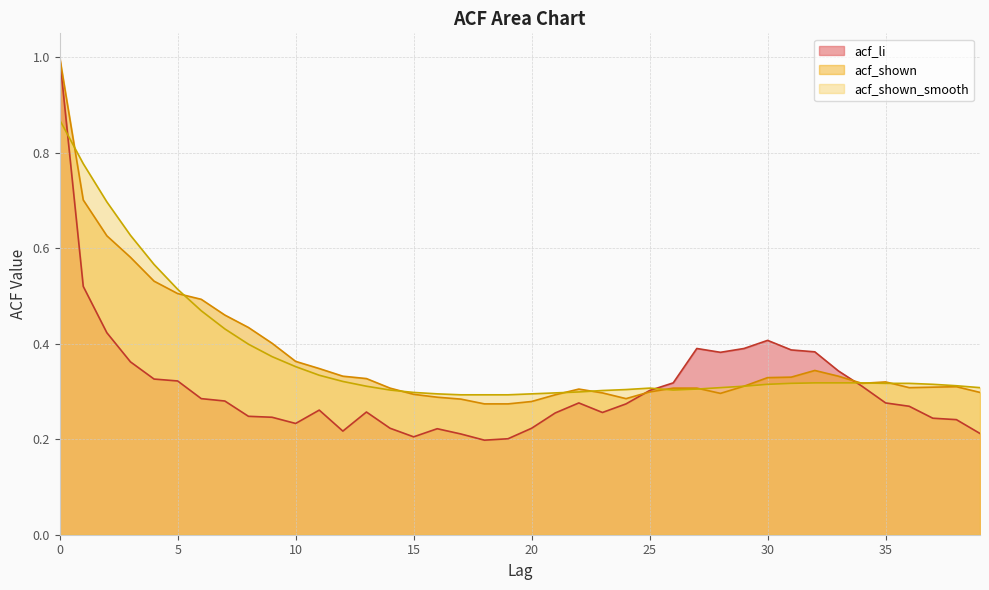

Where is acf_shown nearest to the value 0?

18